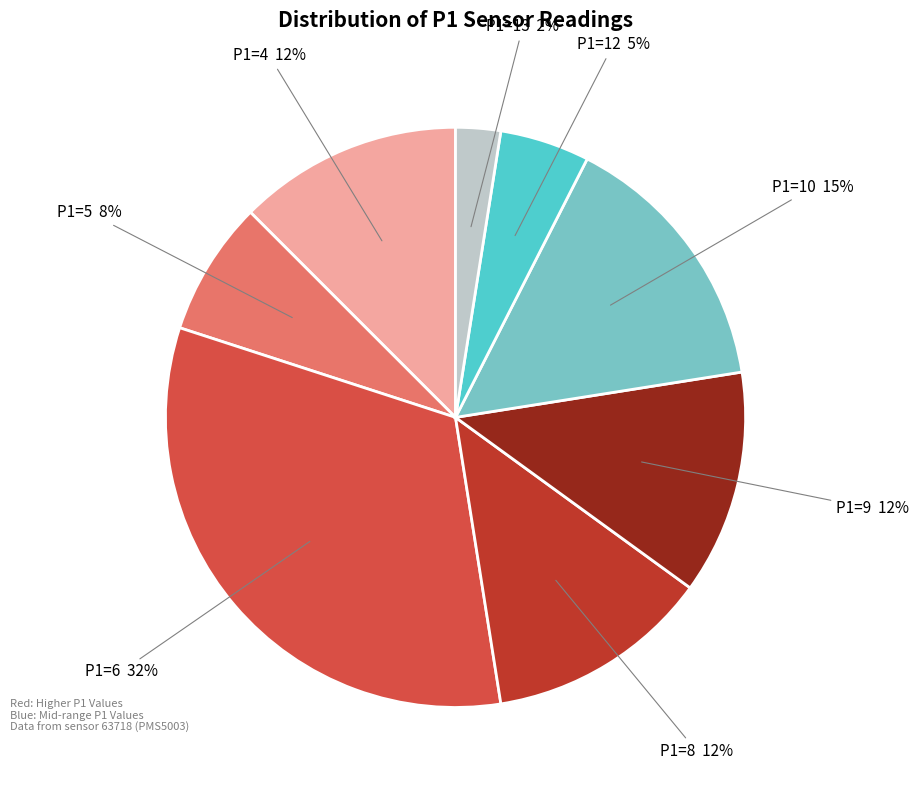

Which category has the smallest portion of the pie?

P1=13 2%